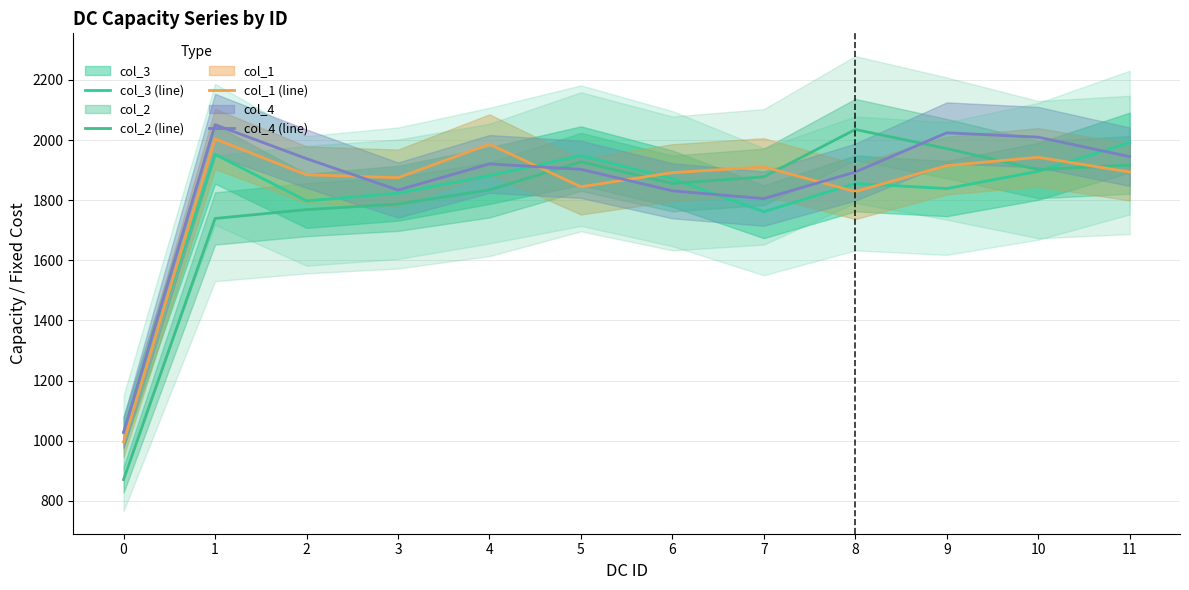

How many intersections are there between col_4 (line) and col_2 (line)?

2